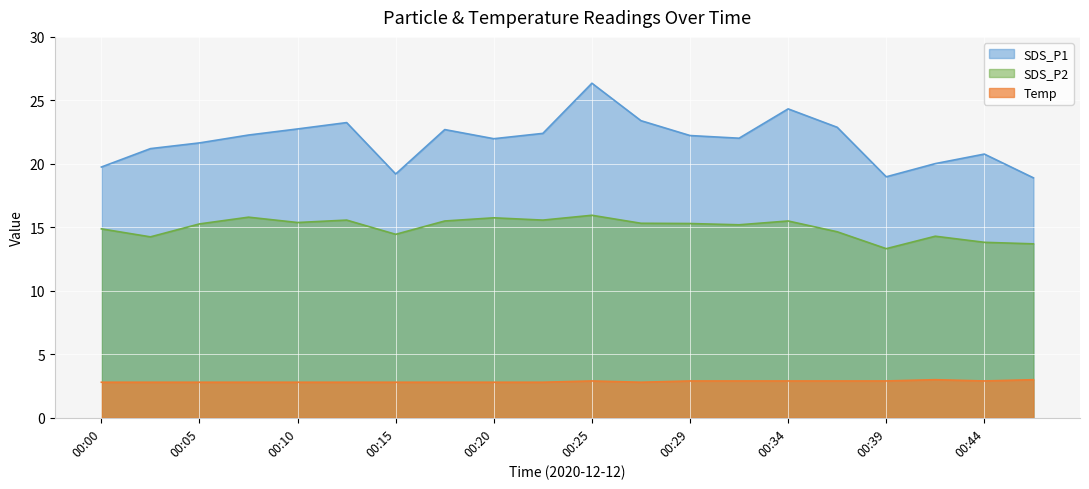

At which category is the sum across all series the highest?

00:25